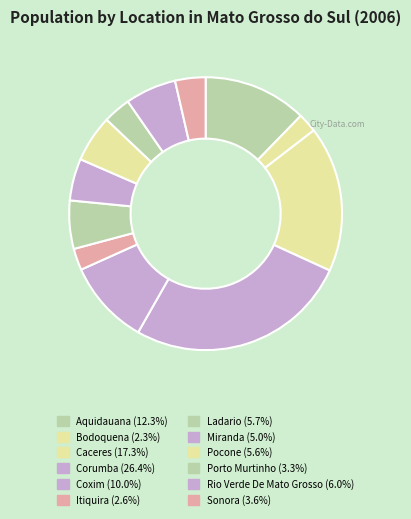

Count the number of slices in the pie.

12